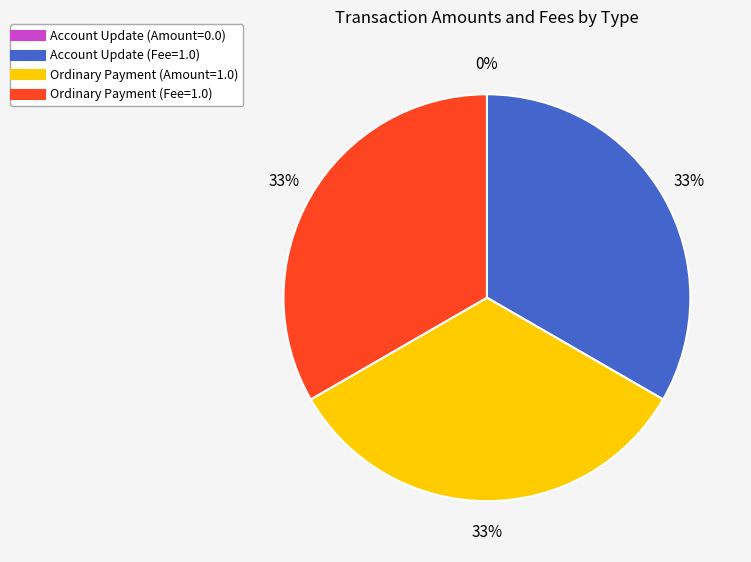

To the nearest percent, what is the difference between the largest and smallest slice percentages?

33%